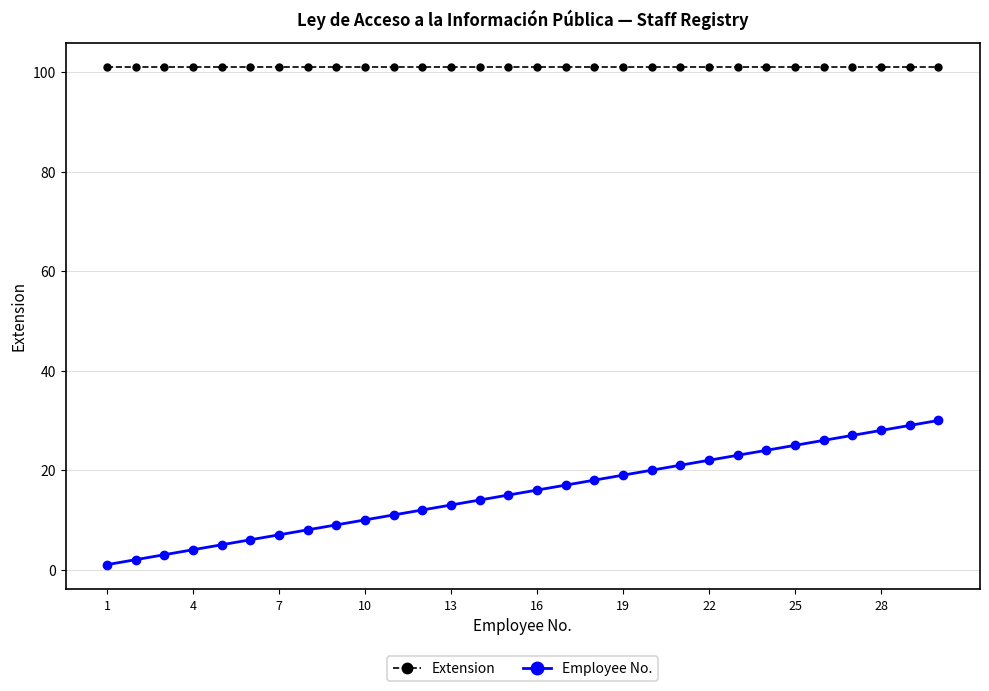

At how many categories does at least one series exceed 99?

30